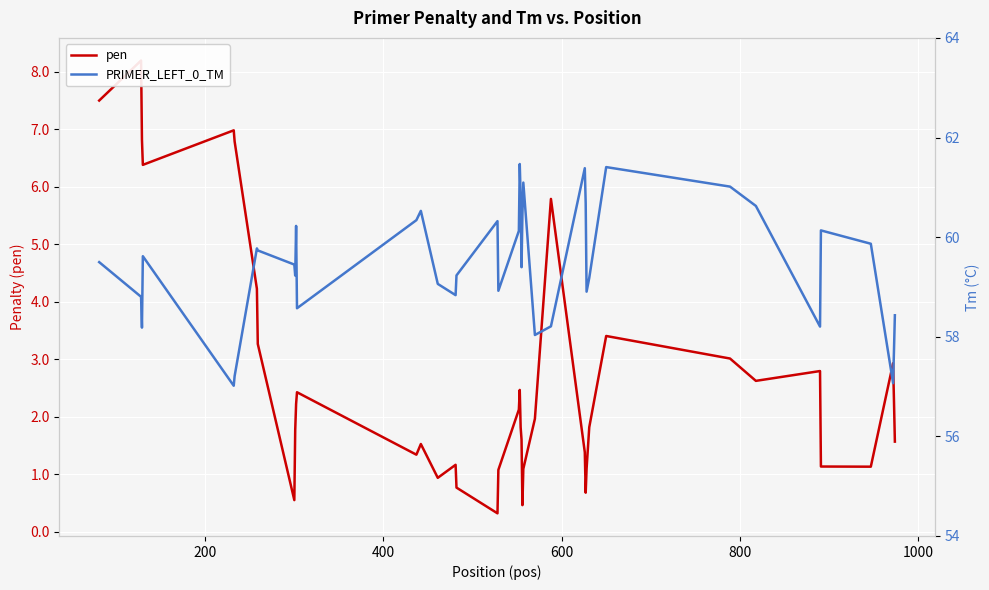

Which series has the widest spread of values?

pen